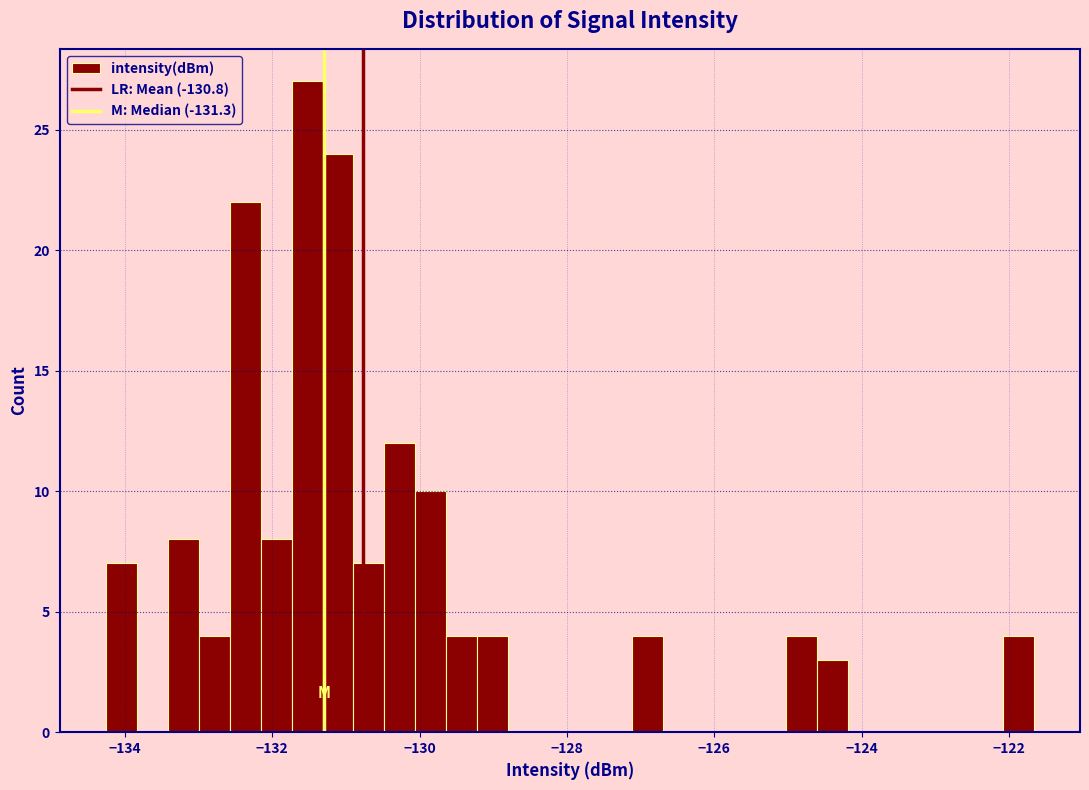

Around what value on the x-axis is the tallest bar? Give the approximate position of its centre, as read against the axis.

-131.6